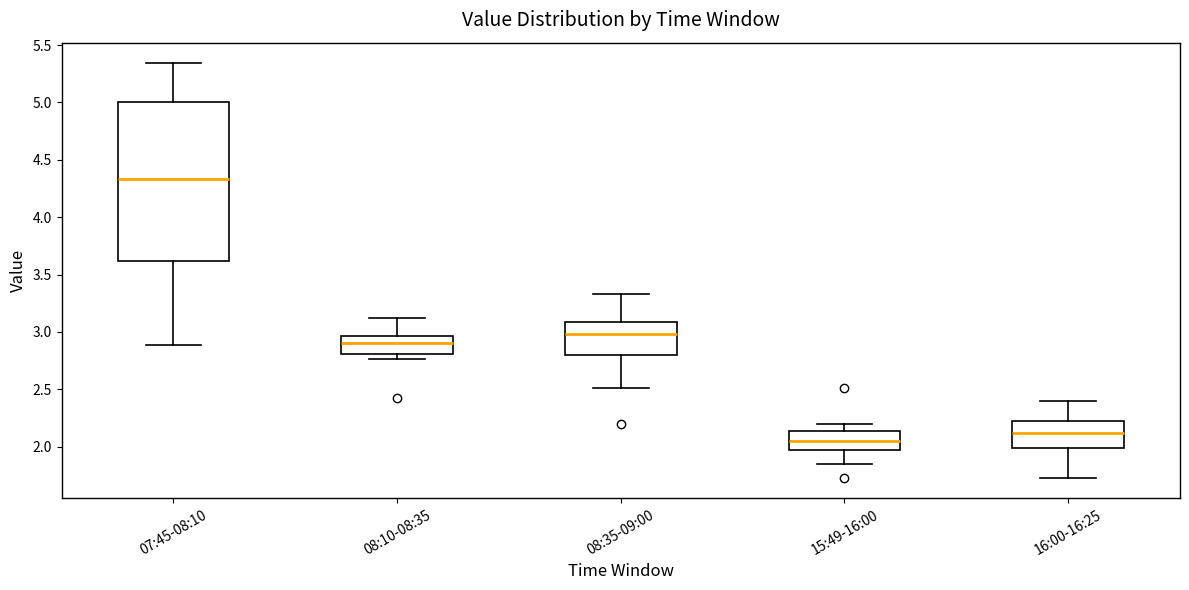

Which box has the highest median line?

07:45-08:10